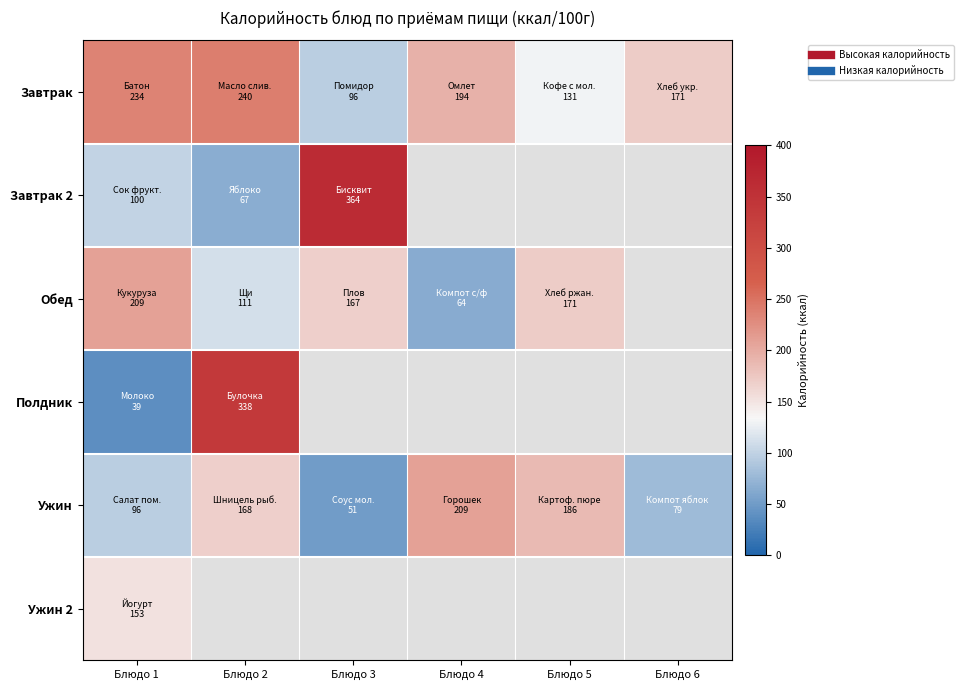

Between Блюдо 6 and Блюдо 1, which is larger?

Блюдо 1